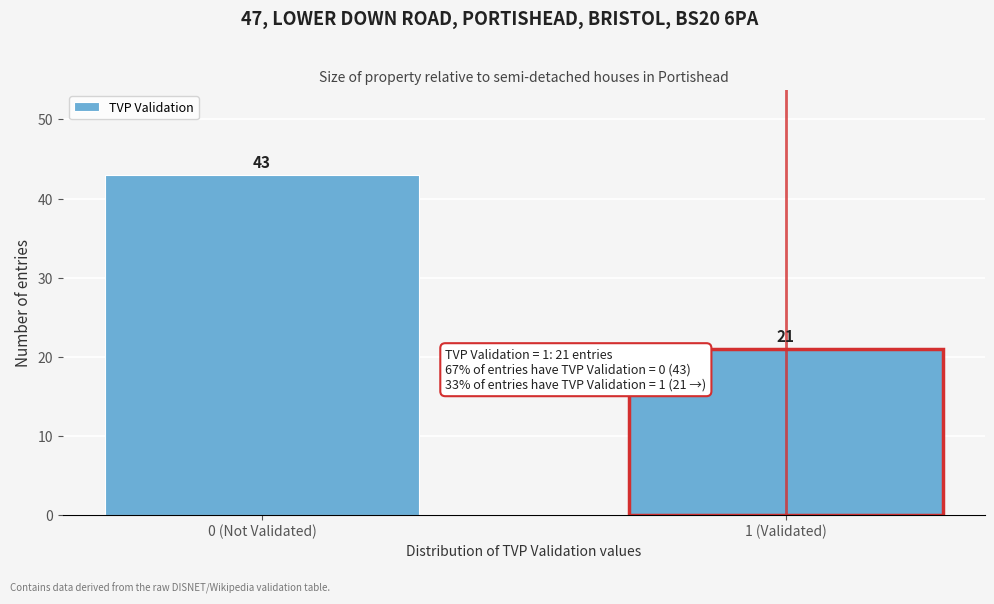

Reading left to right, list all the values displayed in this chart.

43	21